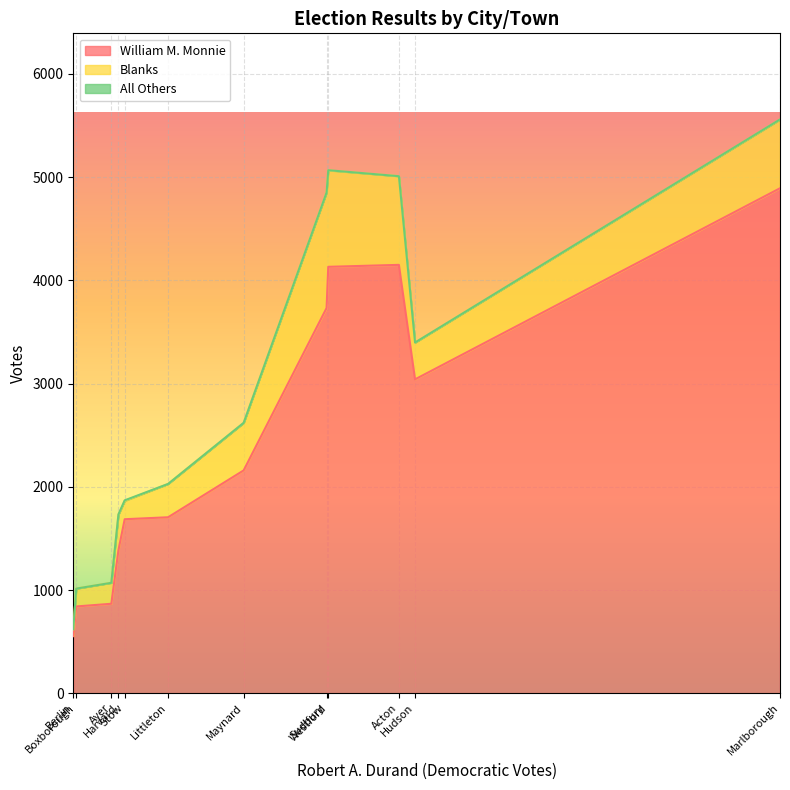

What is the lowest value of the William M. Monnie series?

553